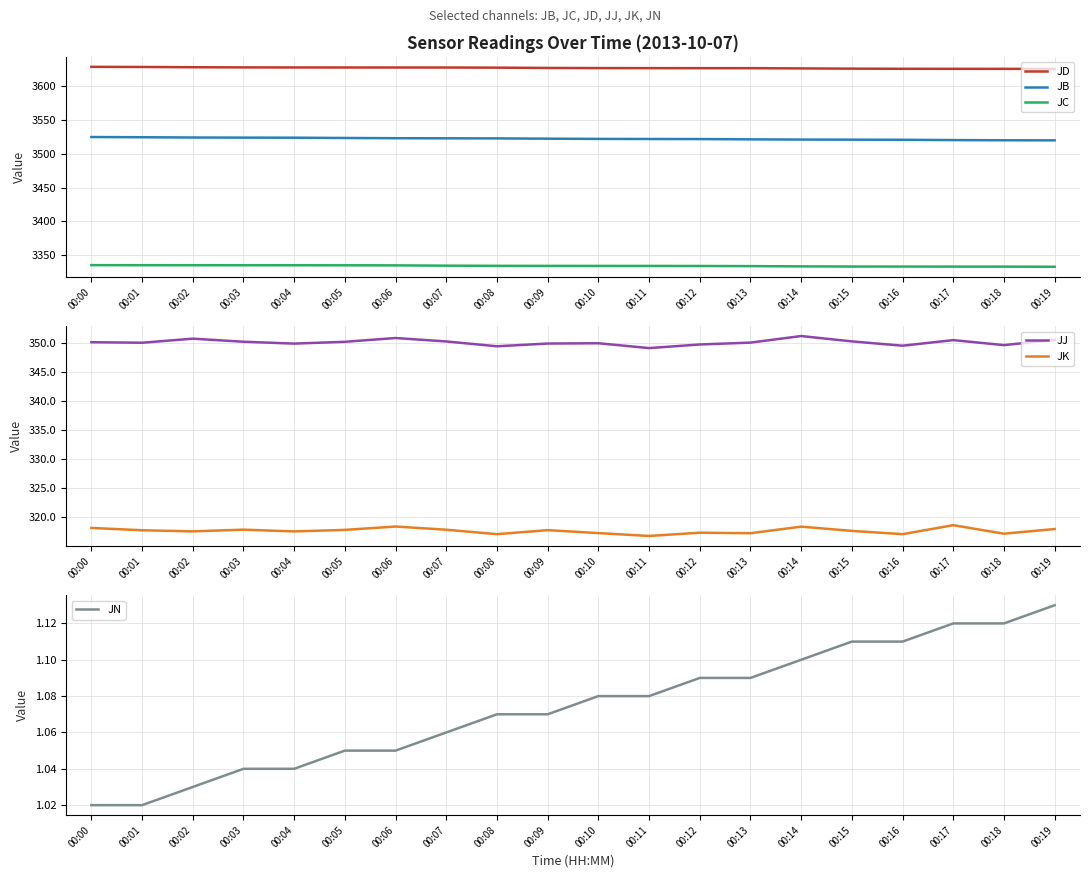

True or false: JK and JJ intersect in this chart.

False